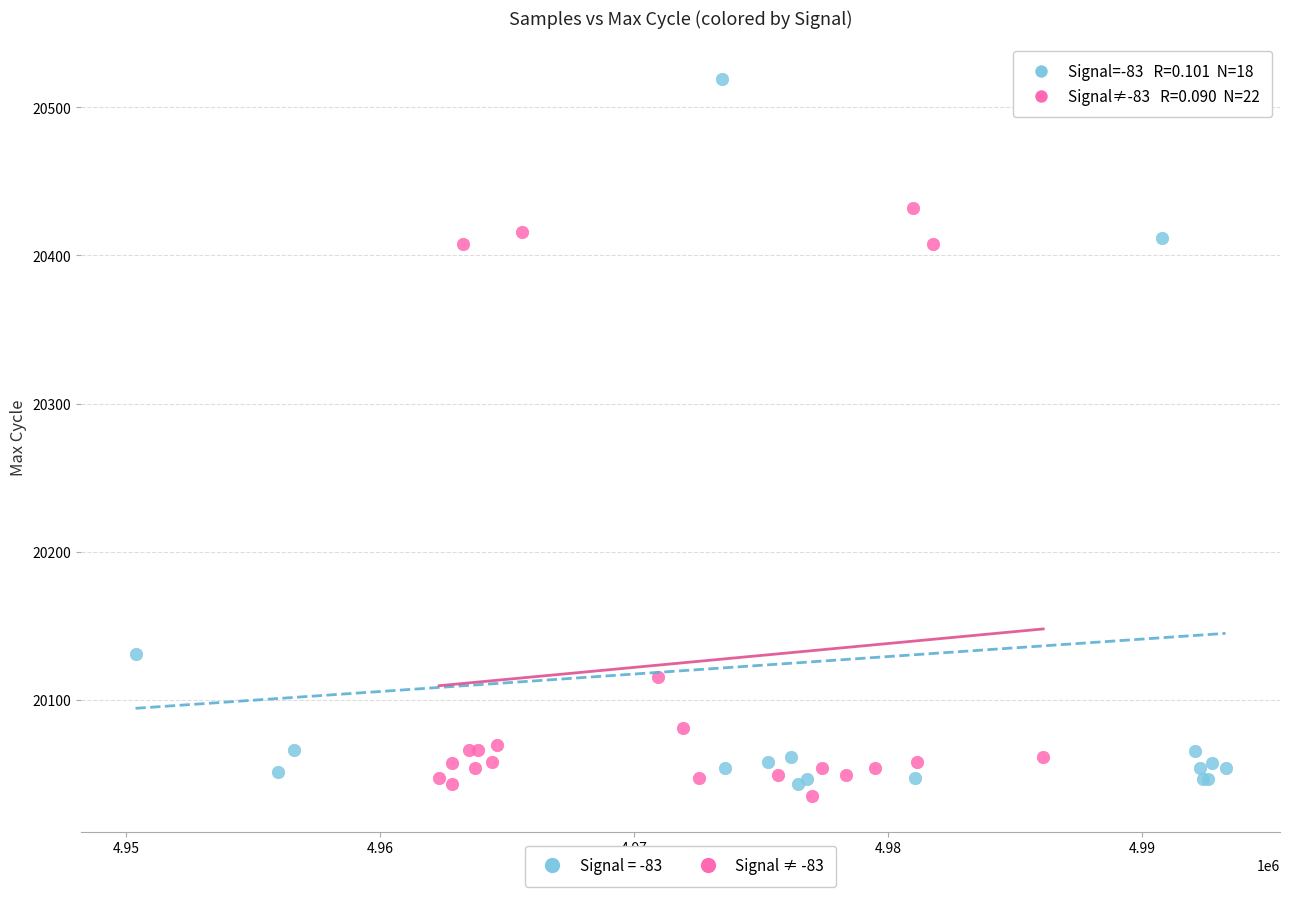

Which series reaches the maximum Y coordinate?

Signal = -83